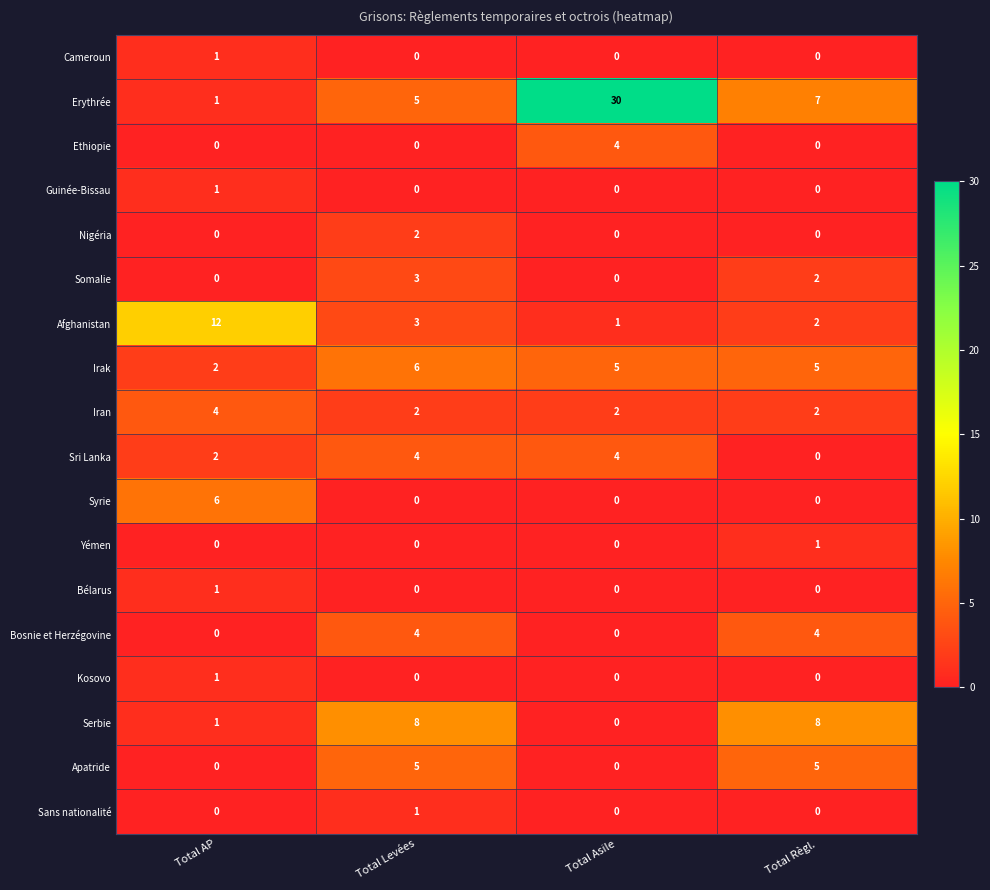

What is the maximum value for Serbie?

8